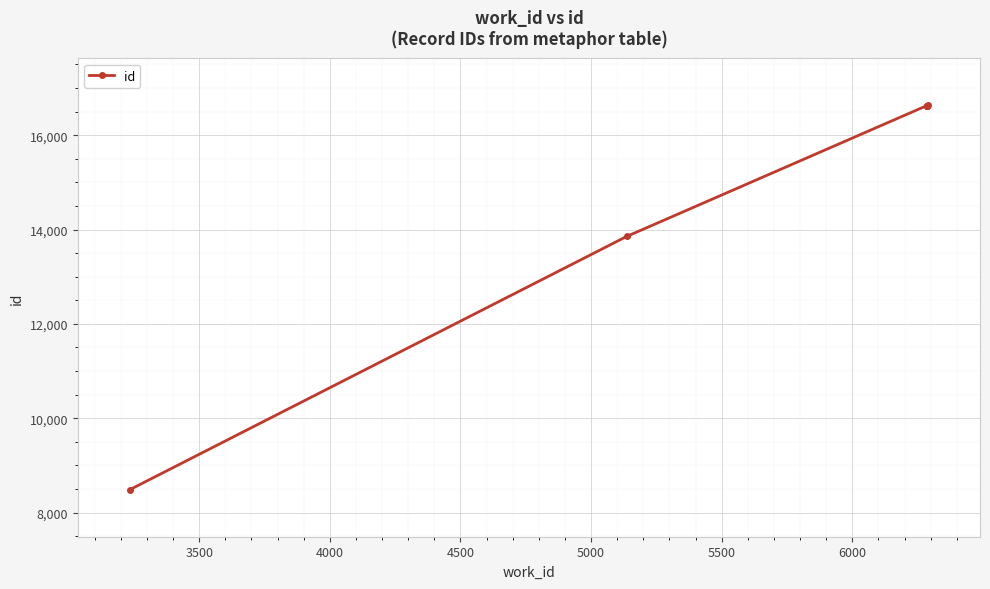

True or false: there are more than 2 points higher than both neighbors.

False